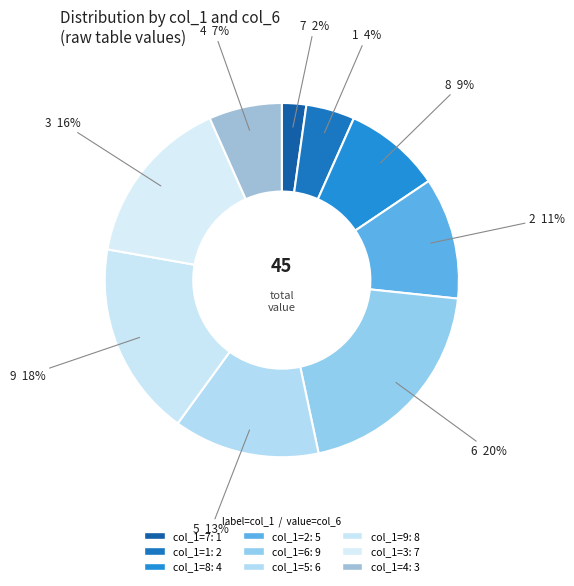

To the nearest percent, what is the average slice percentage?

11%